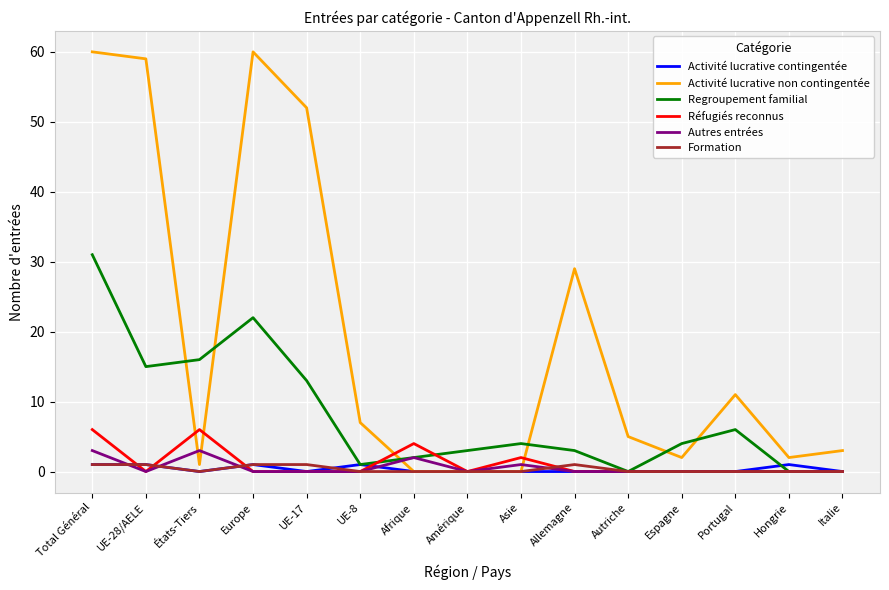

What is the total value across all series at Amérique?

3